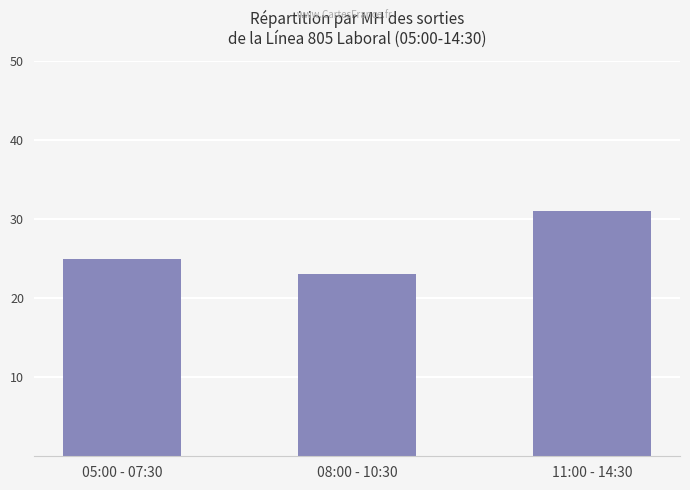

Does the chart contain stacked bars?

No